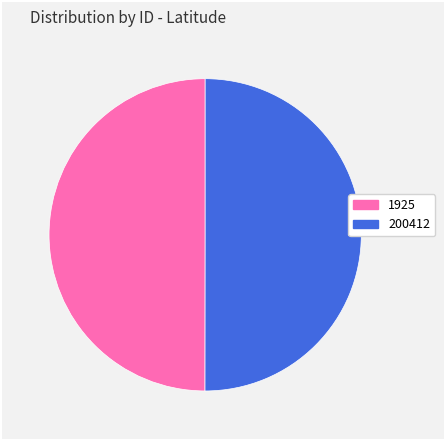

Approximately how many times larger is the value at 1925 compared to 200412?

1.0